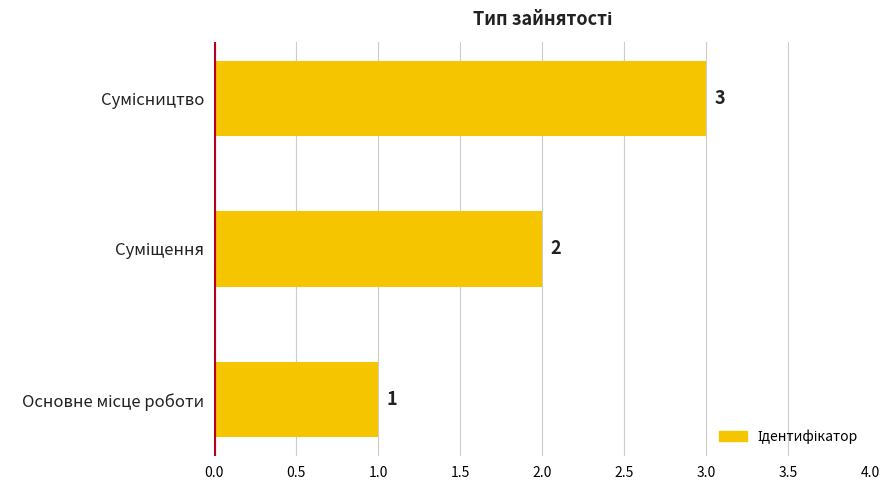

What is the greatest value displayed?

3